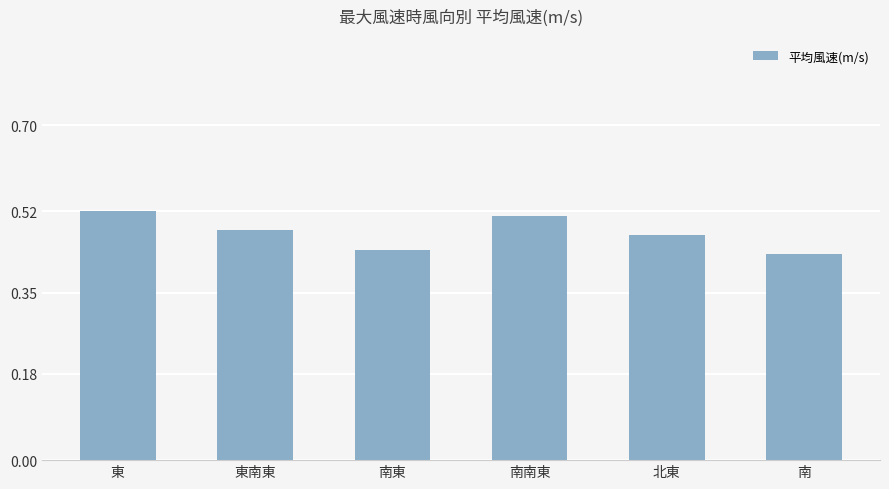

At which category does the chart reach its peak across all series?

東